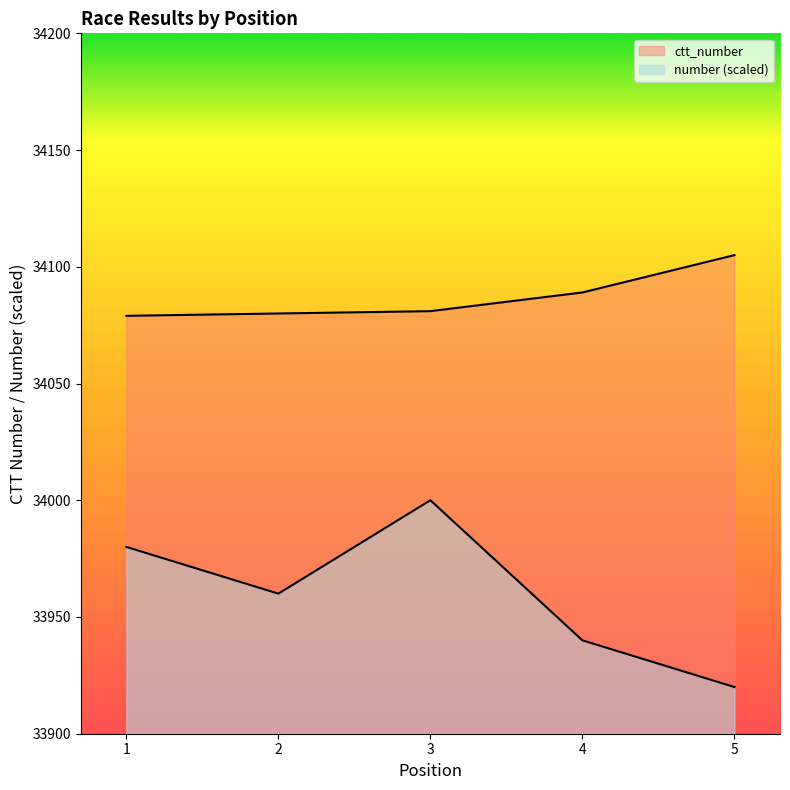

True or false: number and ctt_number cross at least once.

False